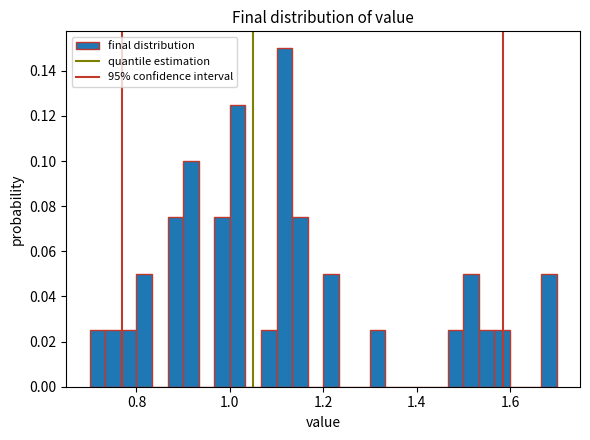

Around what value on the x-axis is the tallest bar? Give the approximate position of its centre, as read against the axis.

1.12